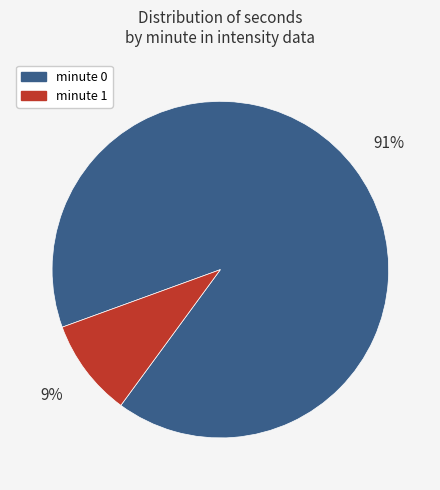

To the nearest percent, what is the average slice percentage?

50%